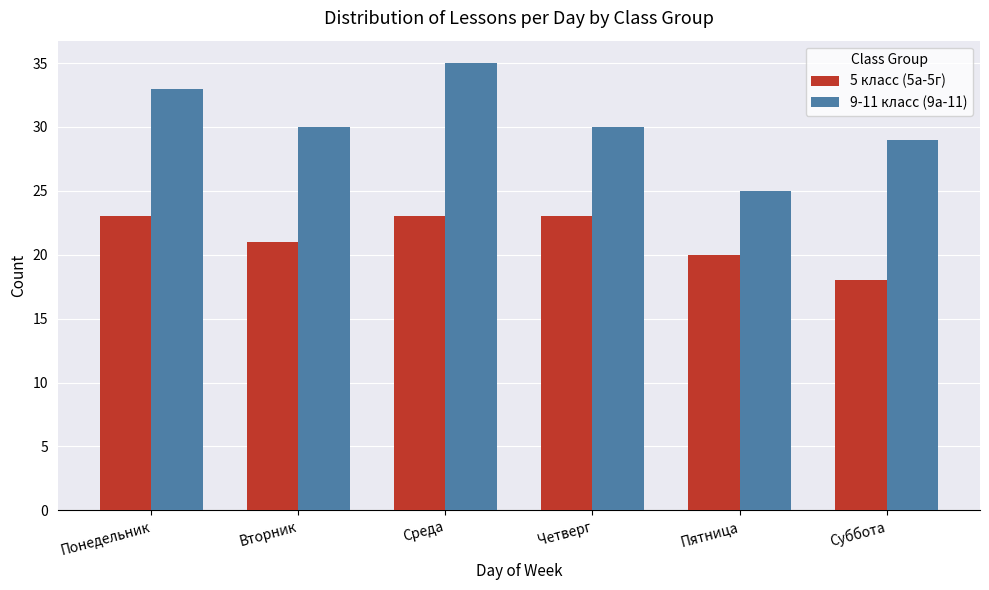

Which label corresponds to the smallest value in the chart?

Суббота